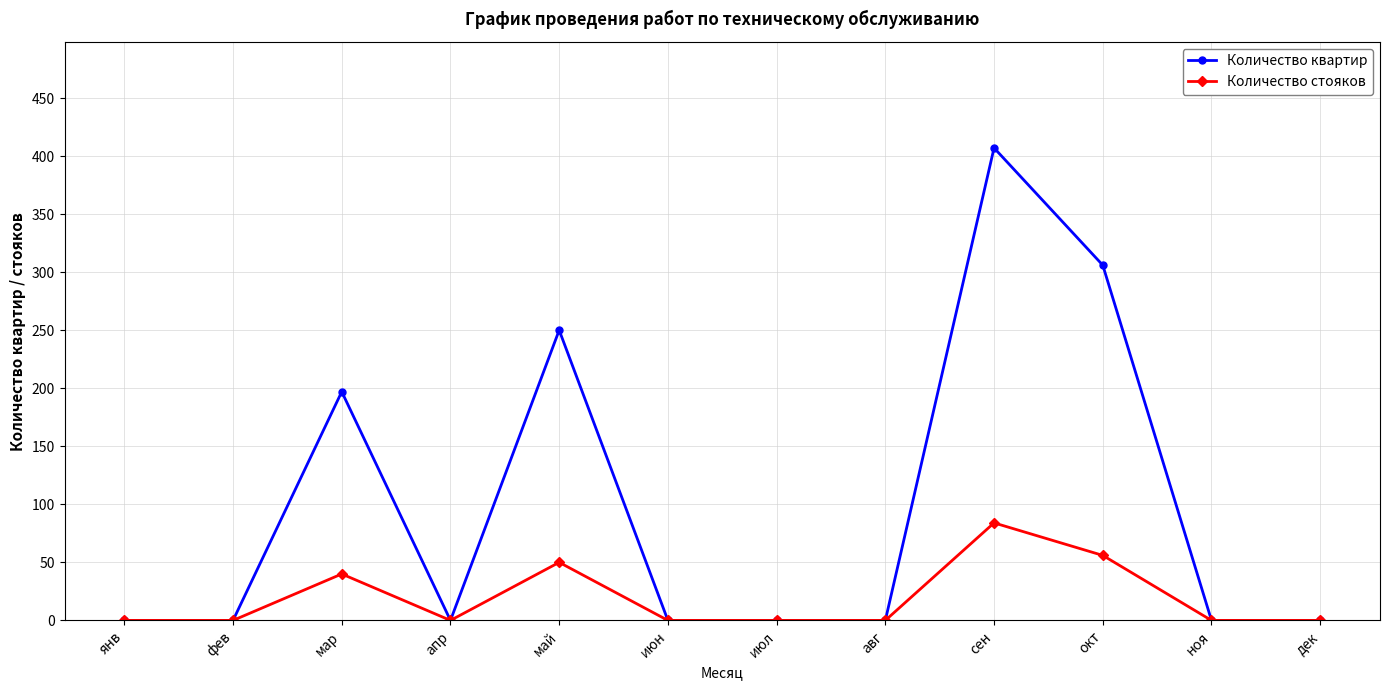

List the series in order of their overall mean, lowest first.

Количество стояков, Количество квартир